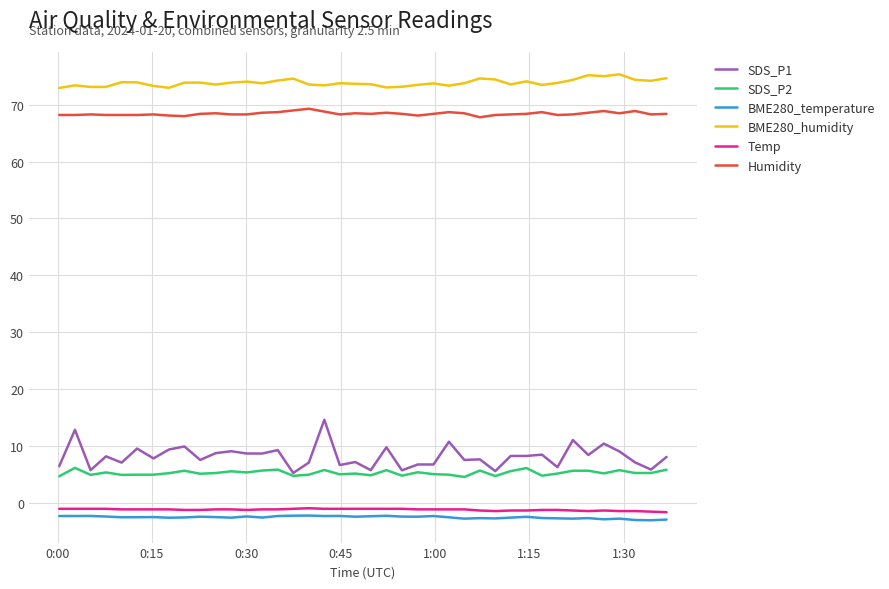

Is this an area chart (filled region under the line)?

No